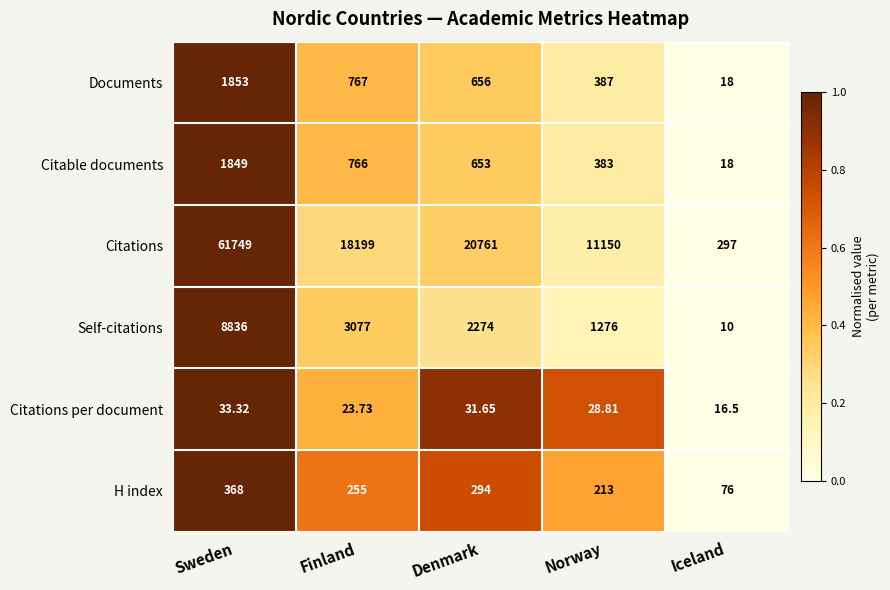

At which category is the sum across all series the highest?

Sweden